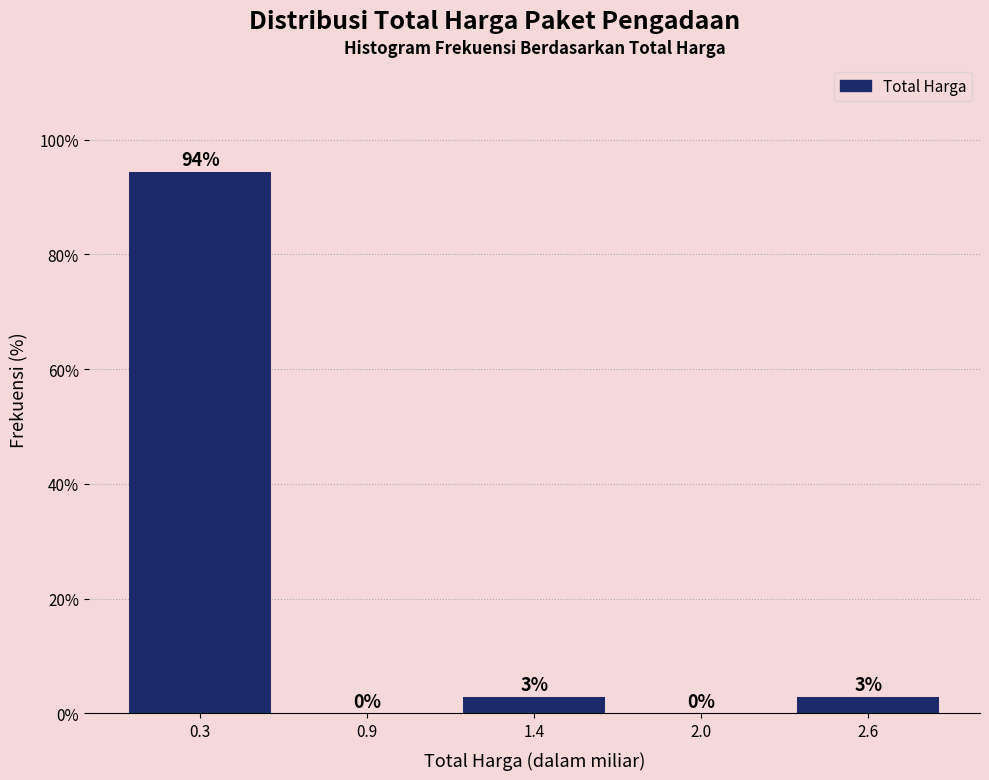

At which label does the data first exceed 2?

0.3